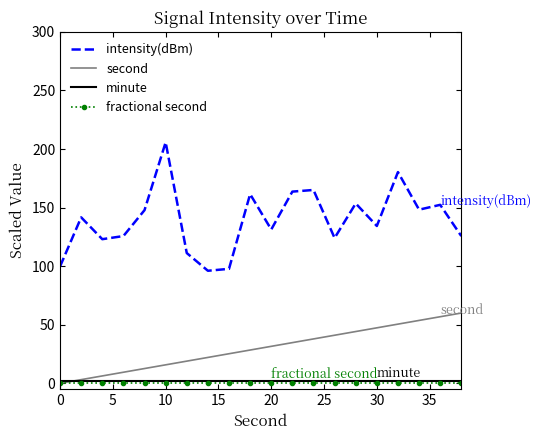

True or false: second and intensity(dBm) intersect in this chart.

False